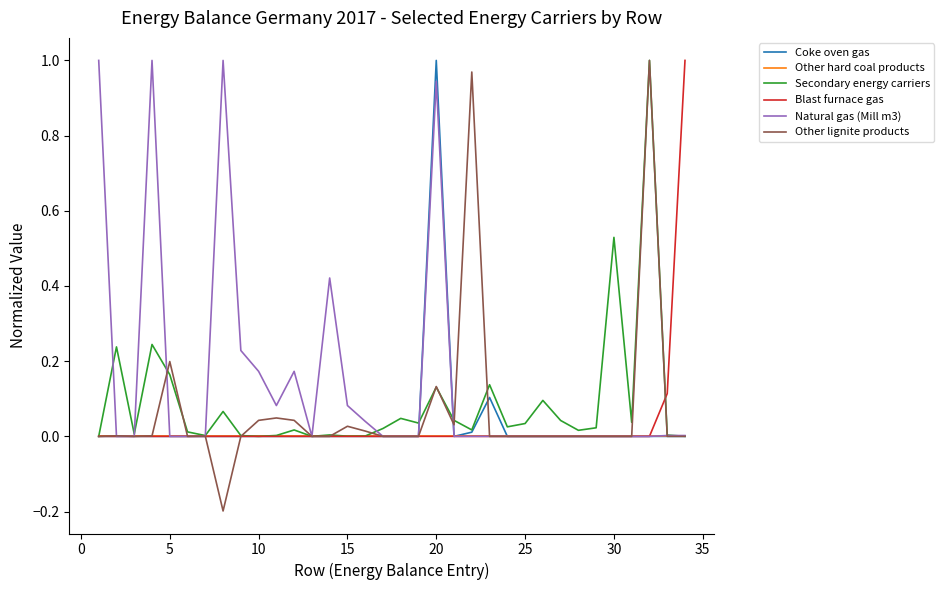

What is the difference between the maximum and minimum values in the Other lignite products series?

1.2